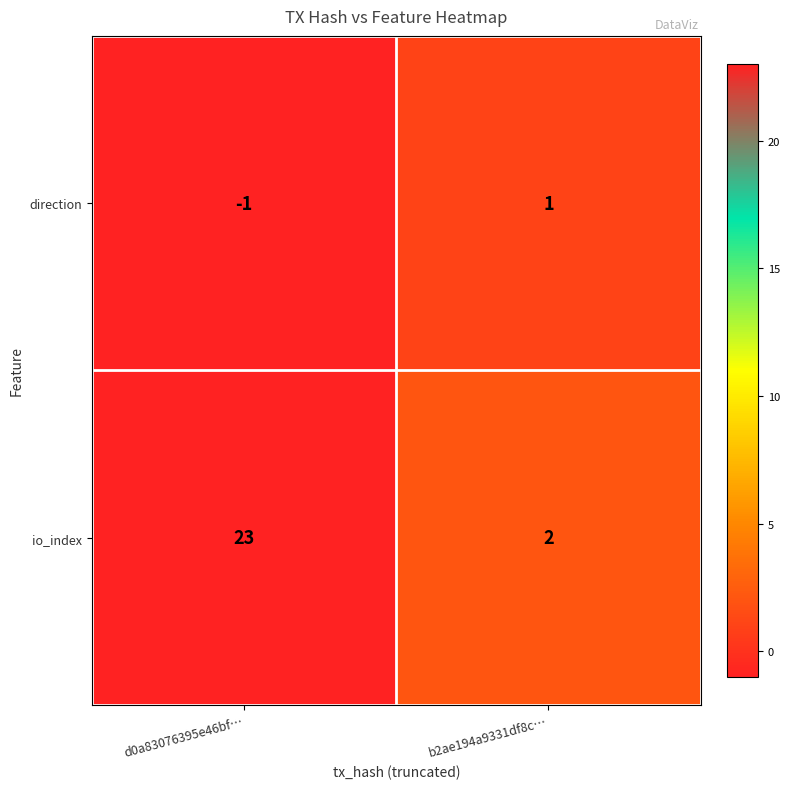

Rank the series by their average value, from lowest to highest.

direction, io_index